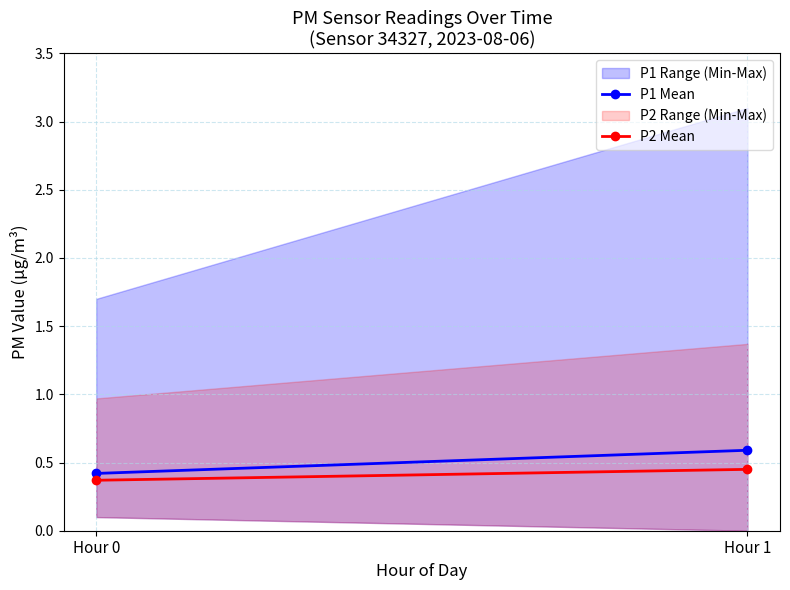

Reading right to left, what are all the values shown in this chart?

P1 Mean: 0.6	0.4
P2 Mean: 0.5	0.4